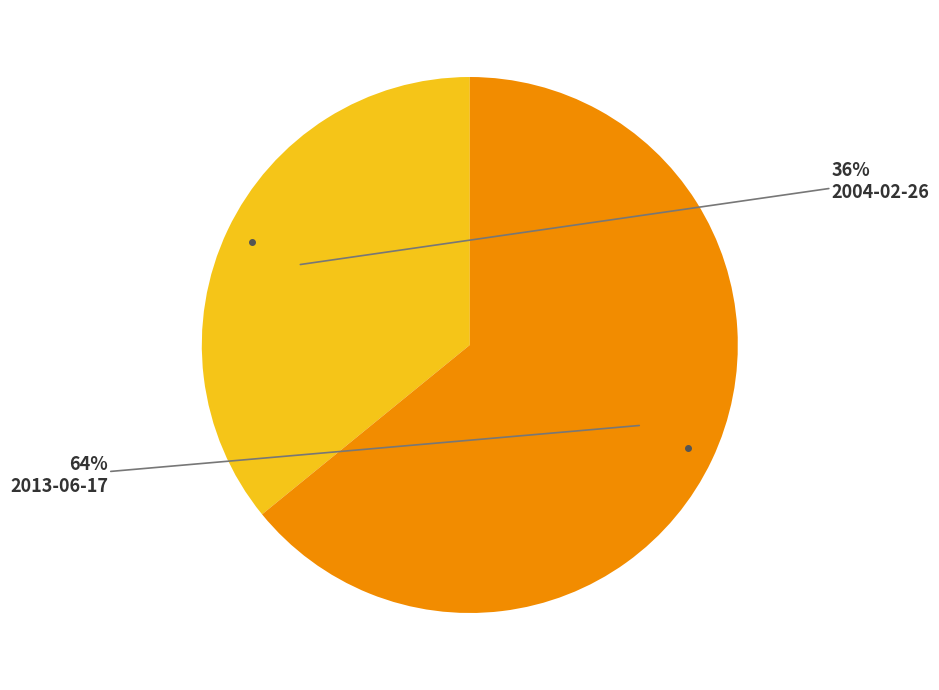

To the nearest percent, what is the difference between the largest and smallest slice percentages?

28%